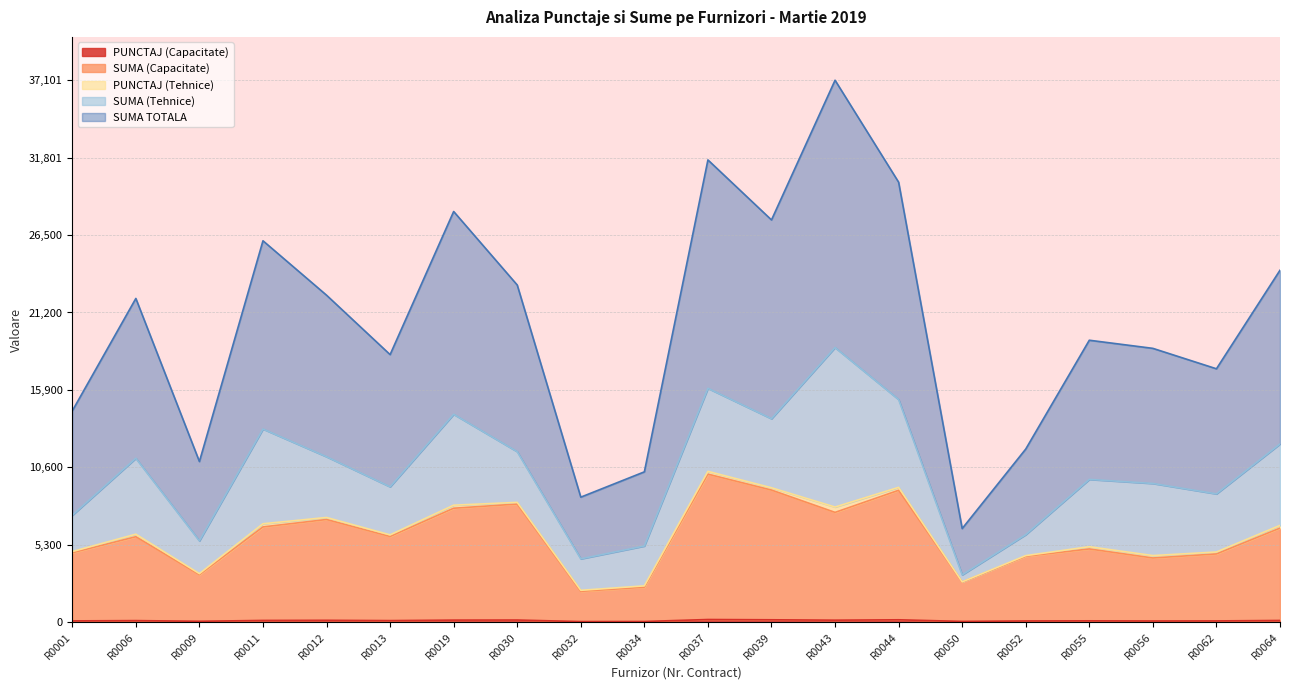

At which category is the sum across all series the highest?

R0043